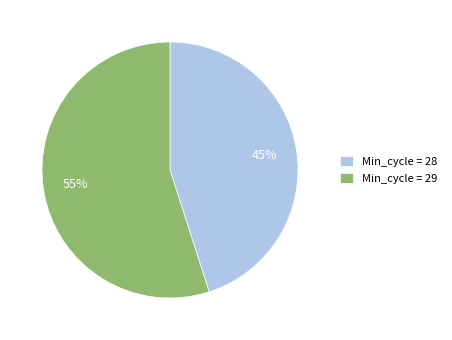

Which category has the smallest portion of the pie?

Min_cycle = 28